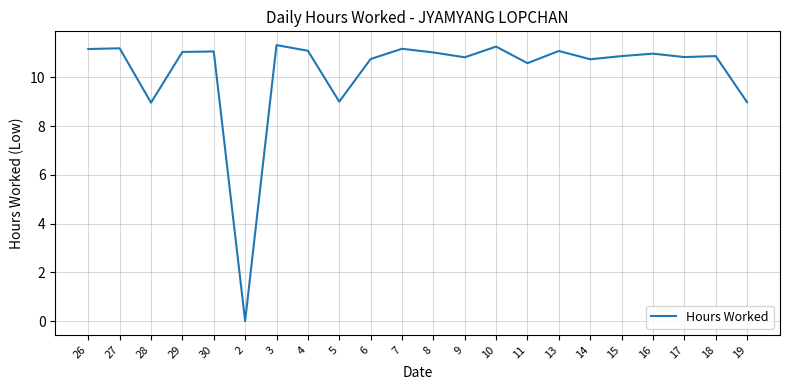

What is the ratio of the value at 13 to the value at 3?

1.0